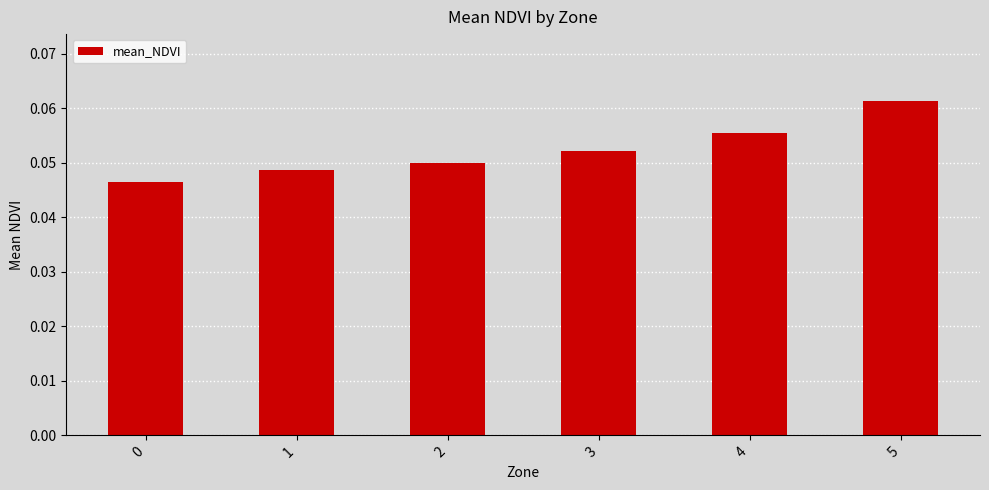

What is the sum of all values?

0.3